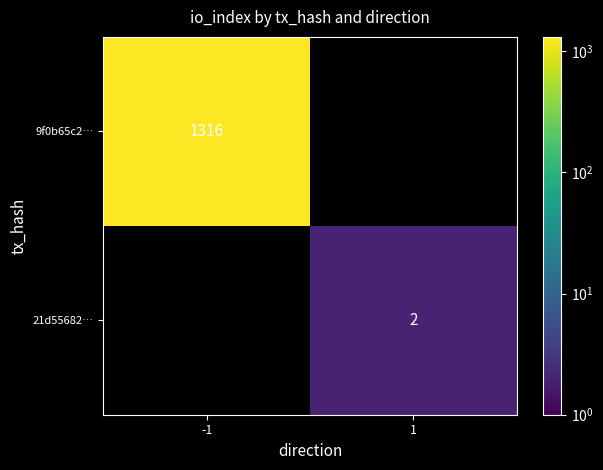

What is the total value across all series at 1?

2